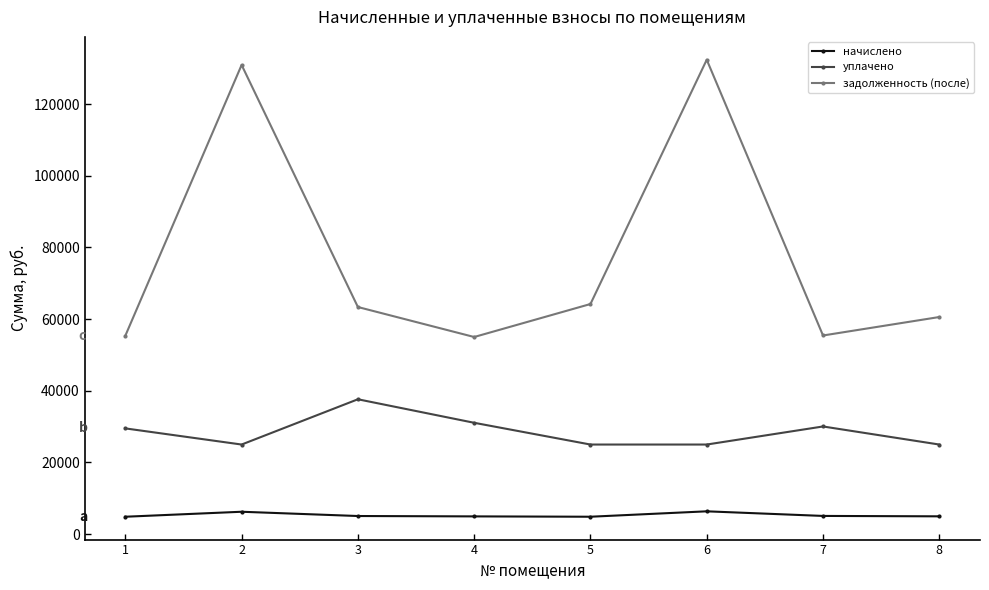

True or false: уплачено has more than 1 points higher than both neighbors.

True